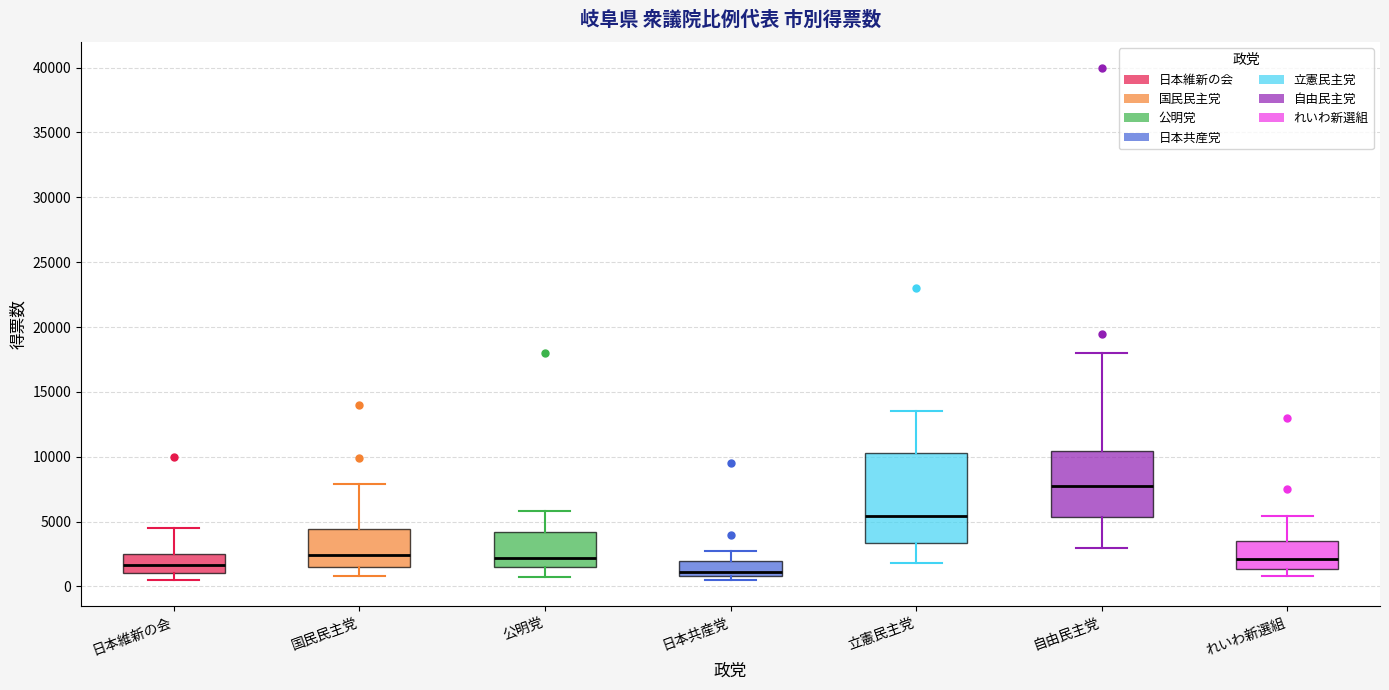

Which box's median line is the lowest?

日本共産党